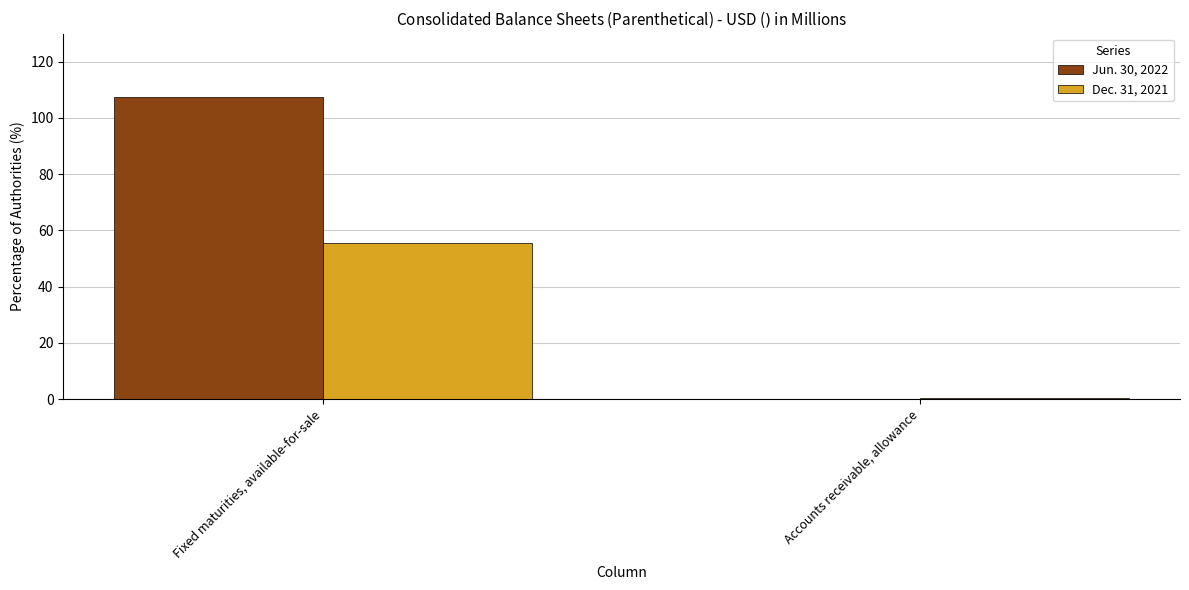

At which category is the sum across all series the highest?

Fixed maturities, available-for-sale